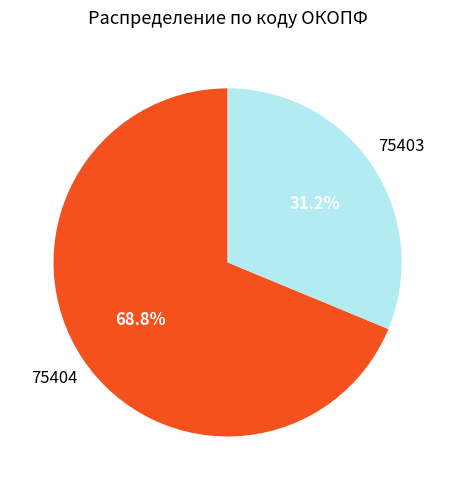

Is there a majority slice in this chart?

Yes